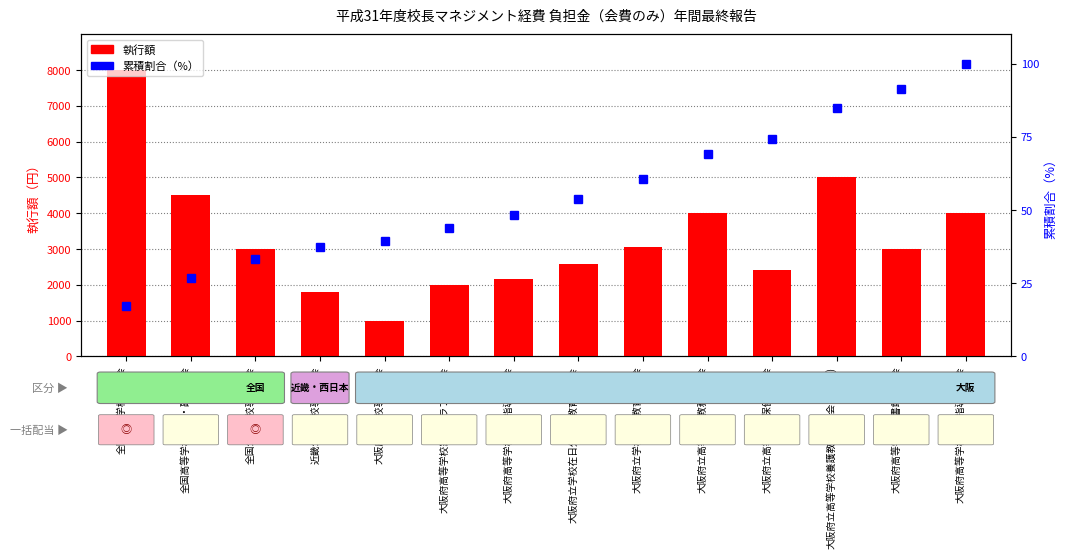

Which series has the largest range (max minus min)?

執行額